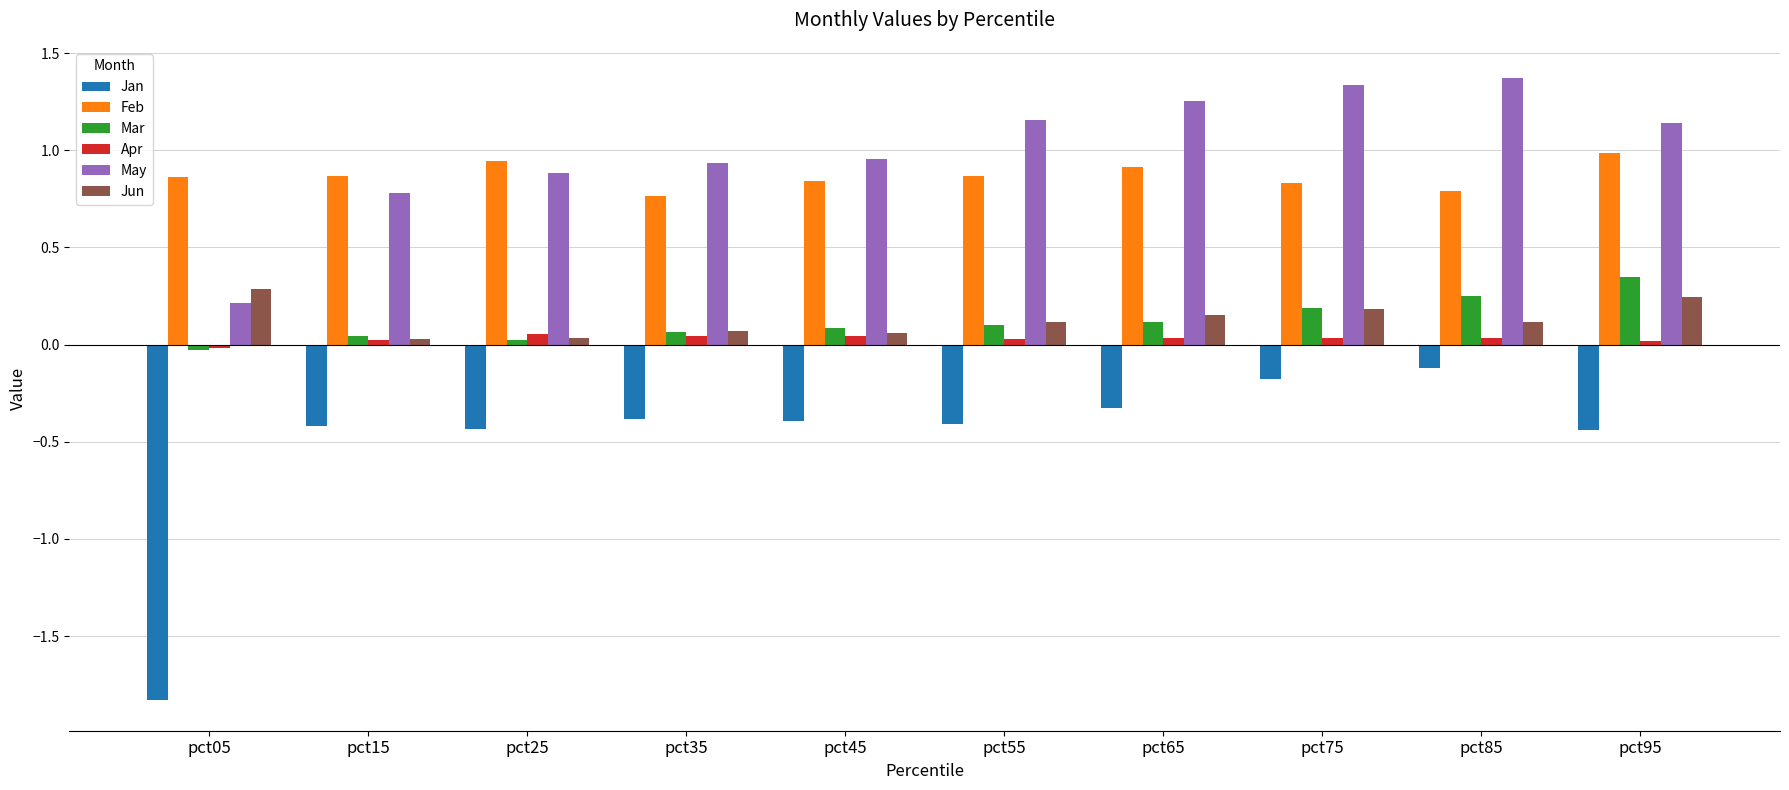

Does the chart contain any negative values?

Yes